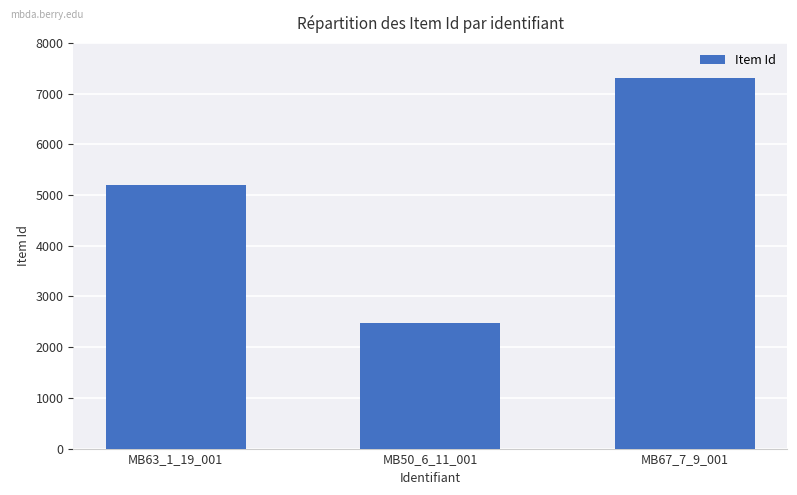

What is the difference between the values at MB63_1_19_001 and MB50_6_11_001?

2722